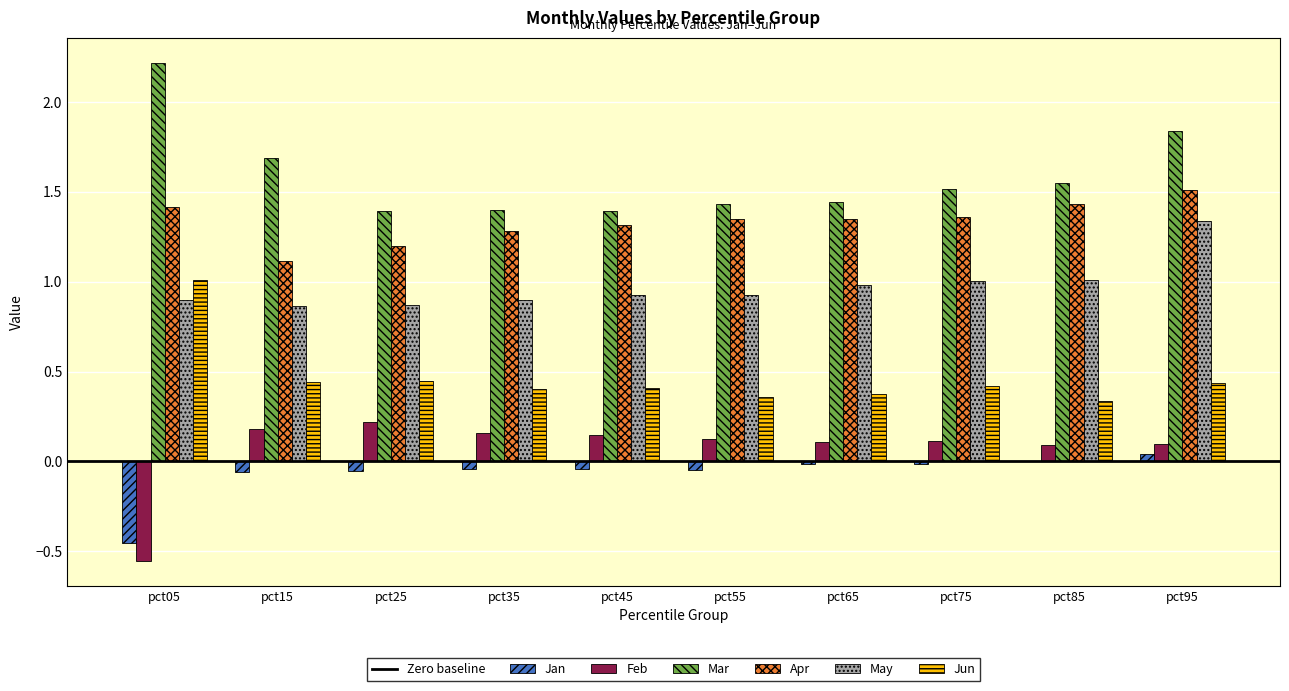

Which series has the largest total across all categories?

Mar